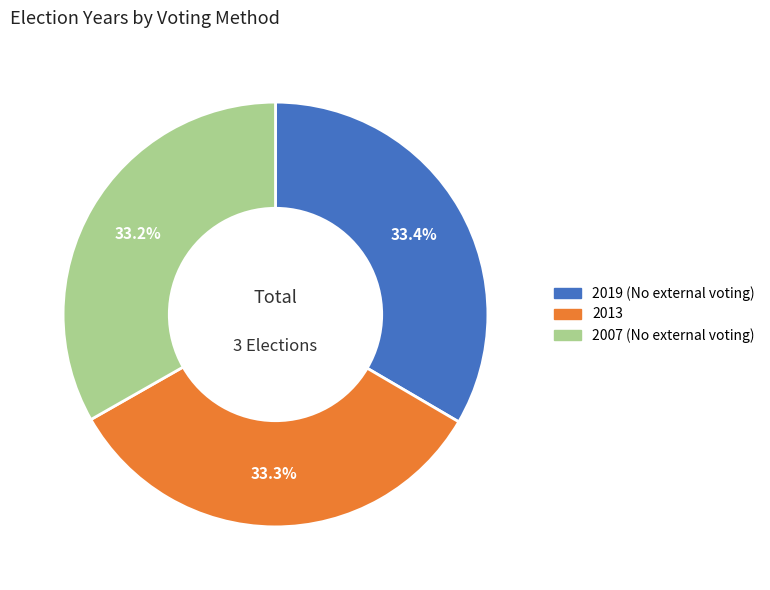

What is the ratio of the value at 2013 to the value at 2007 (No external voting)?

1.0